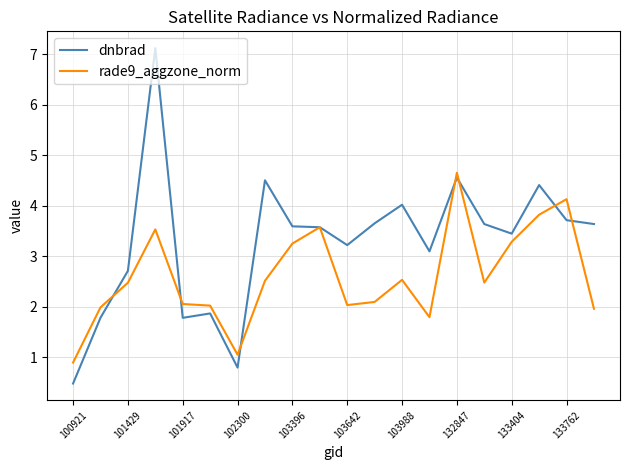

Which series has the largest total across all categories?

dnbrad